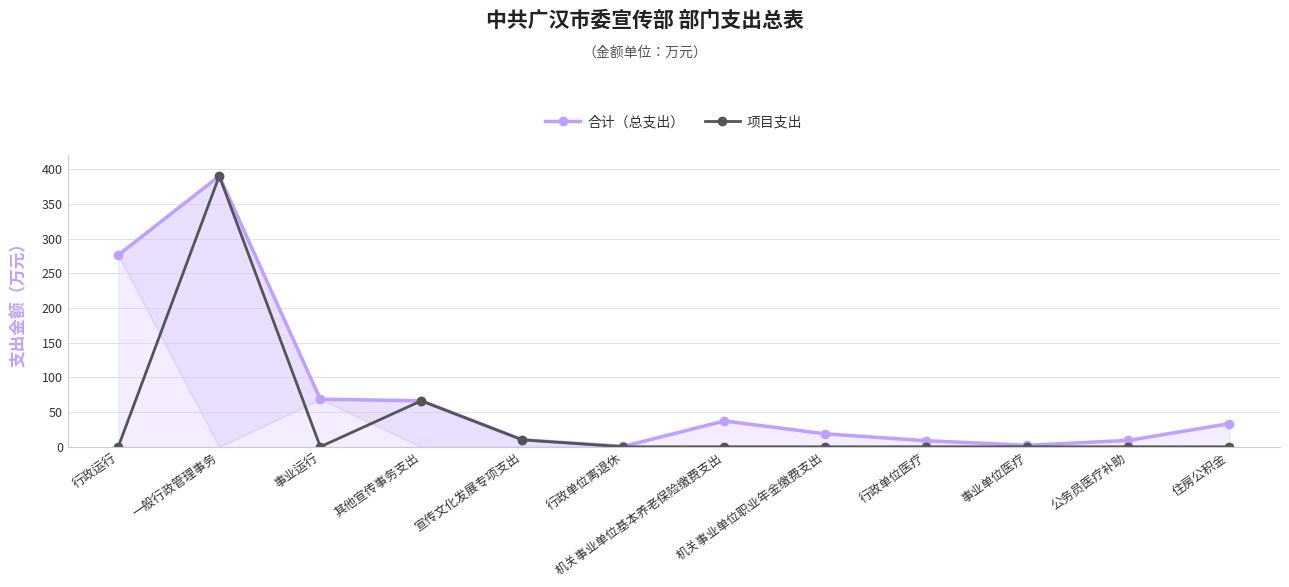

How many lines are shown in the chart?

2